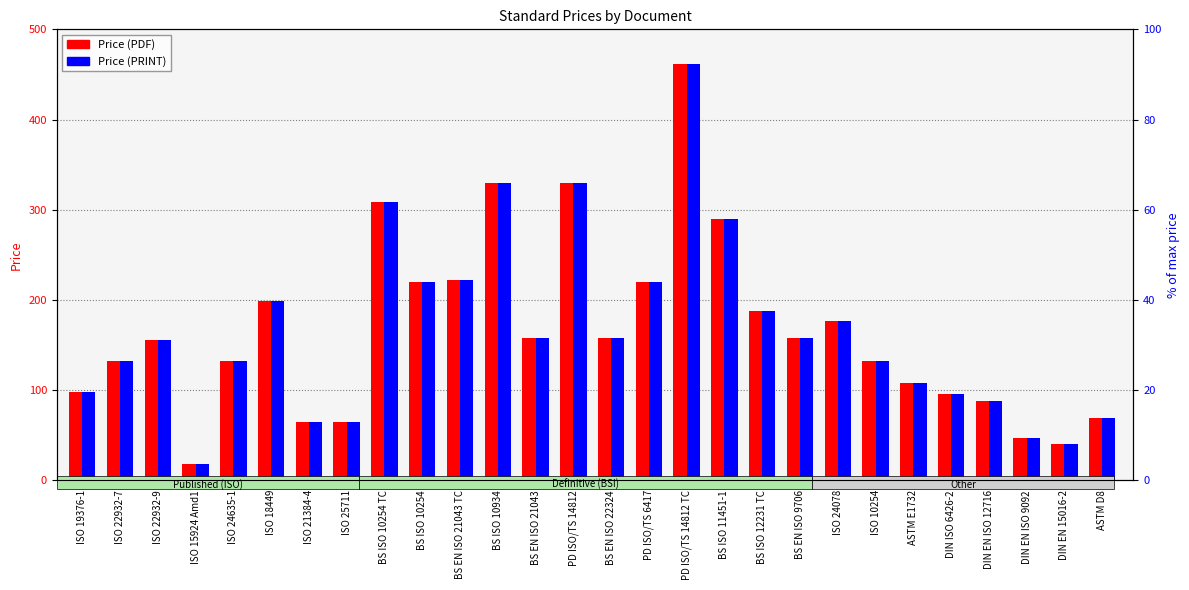

What position from the left is PD ISO/TS 6417?

16